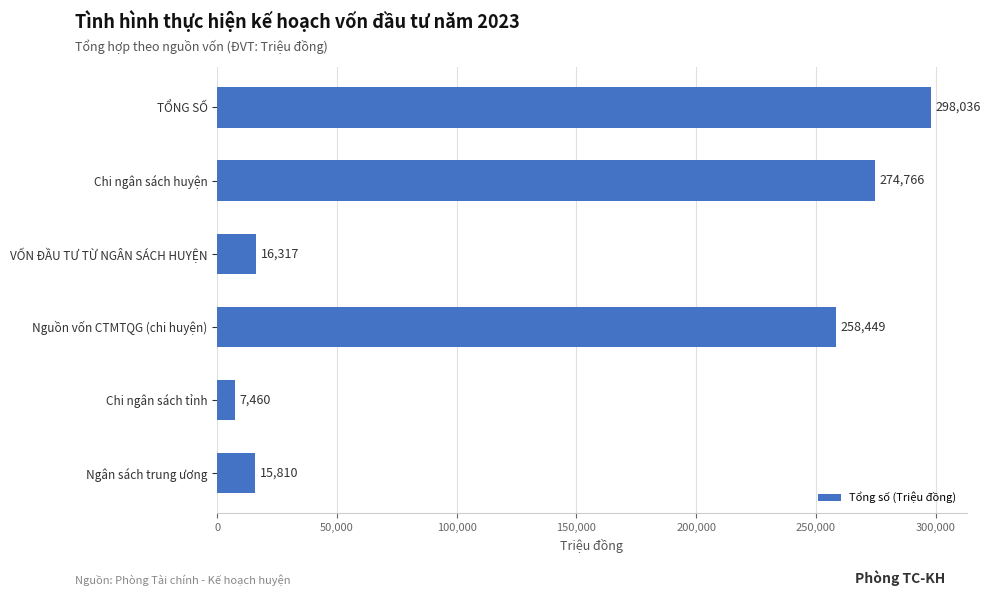

What is the average value?

145139.7